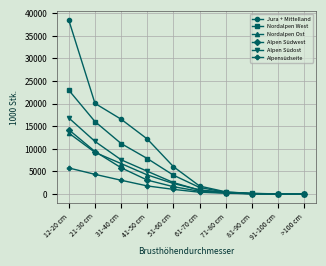

True or false: Nordalpen West has more than 1 interior local peaks.

False